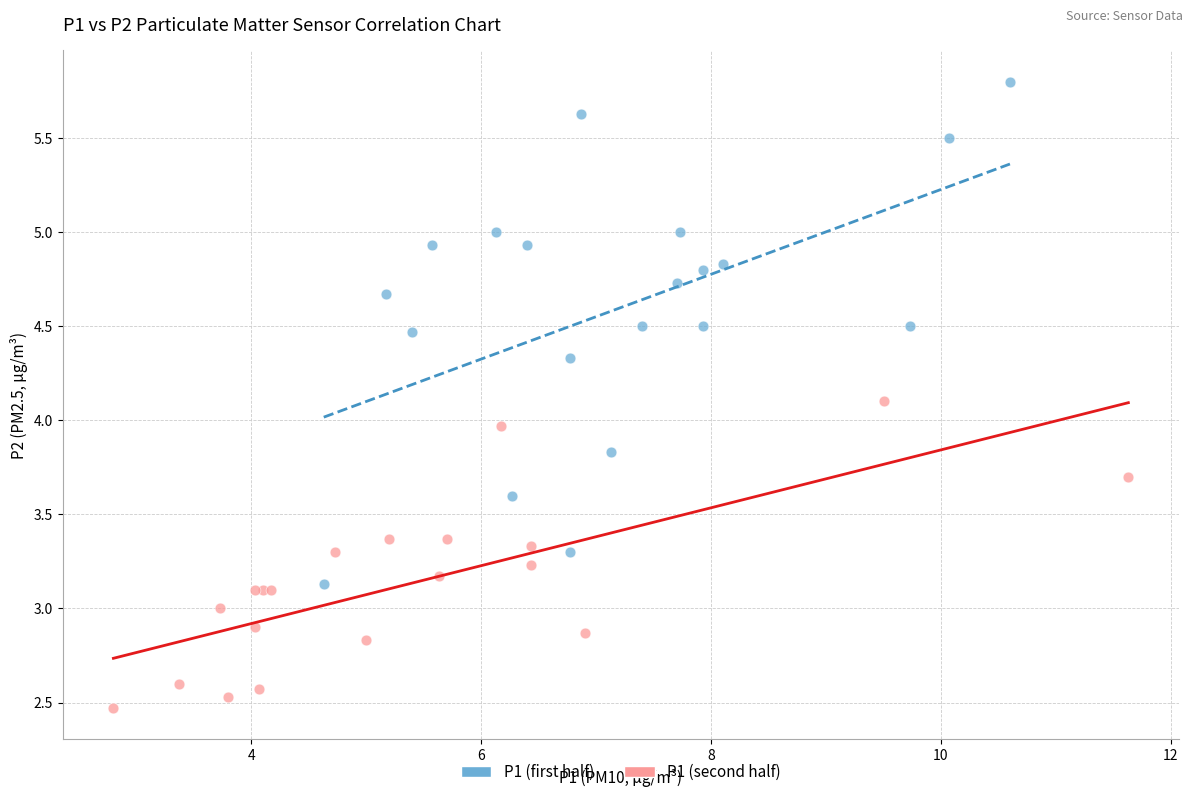

Which series reaches the minimum Y coordinate?

P1 (second half)